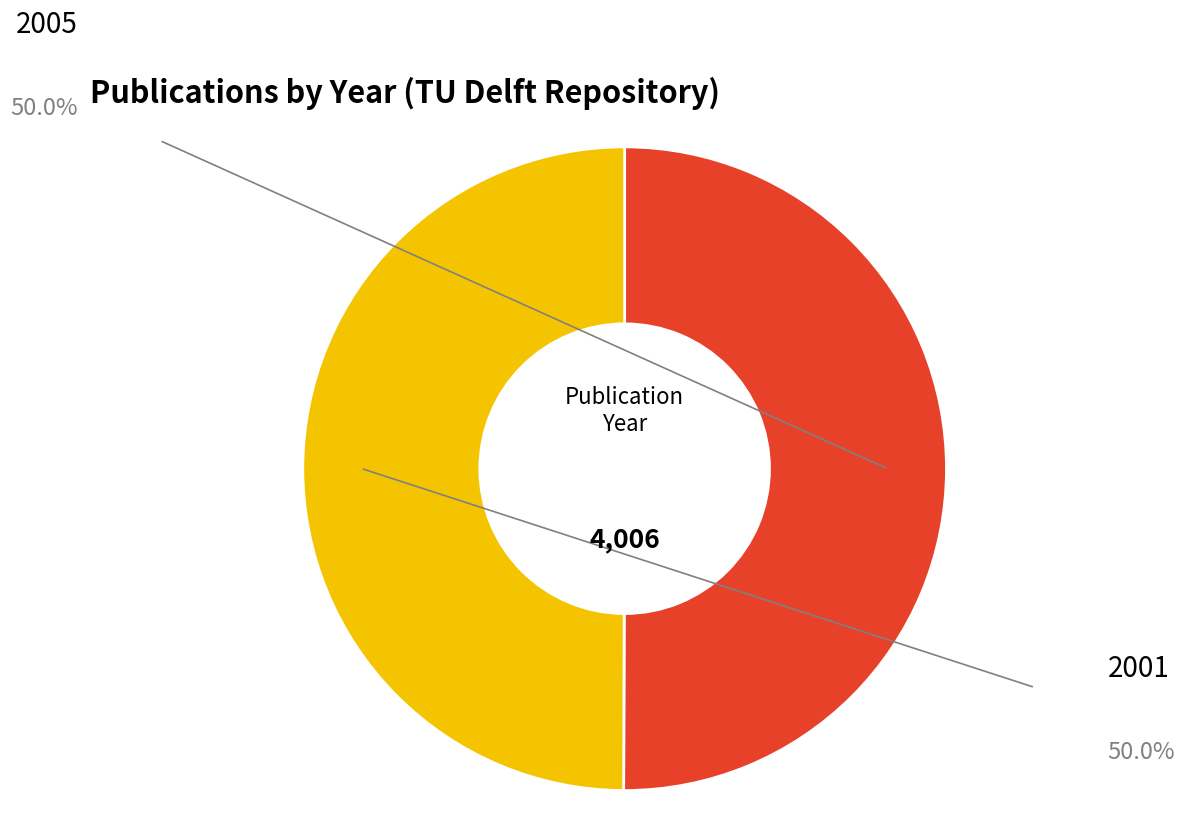

Rank the categories by value from highest to lowest.

2005, 2001